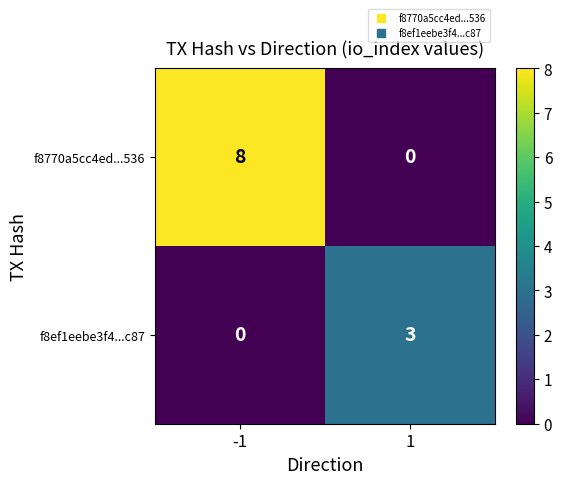

Rank the series at -1 from lowest to highest value.

f8ef1eebe3f4...c87, f8770a5cc4ed...536